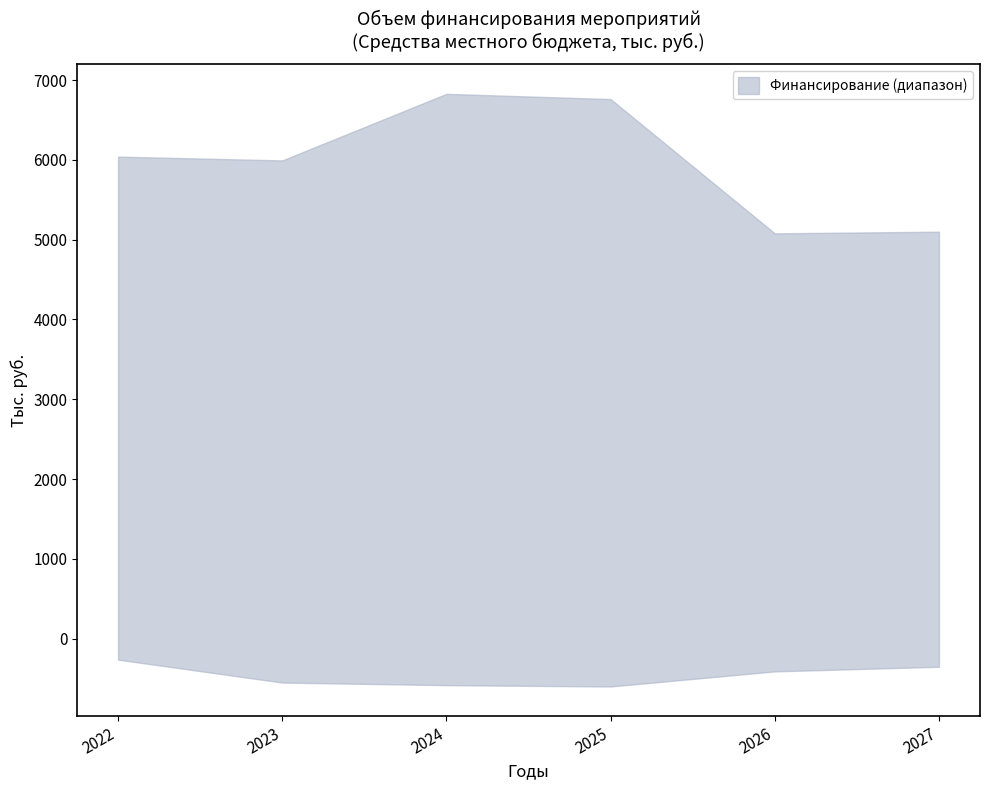

True or false: Средства местного бюджета (Задача 2) and Средства местного бюджета (Задача 1) intersect in this chart.

False